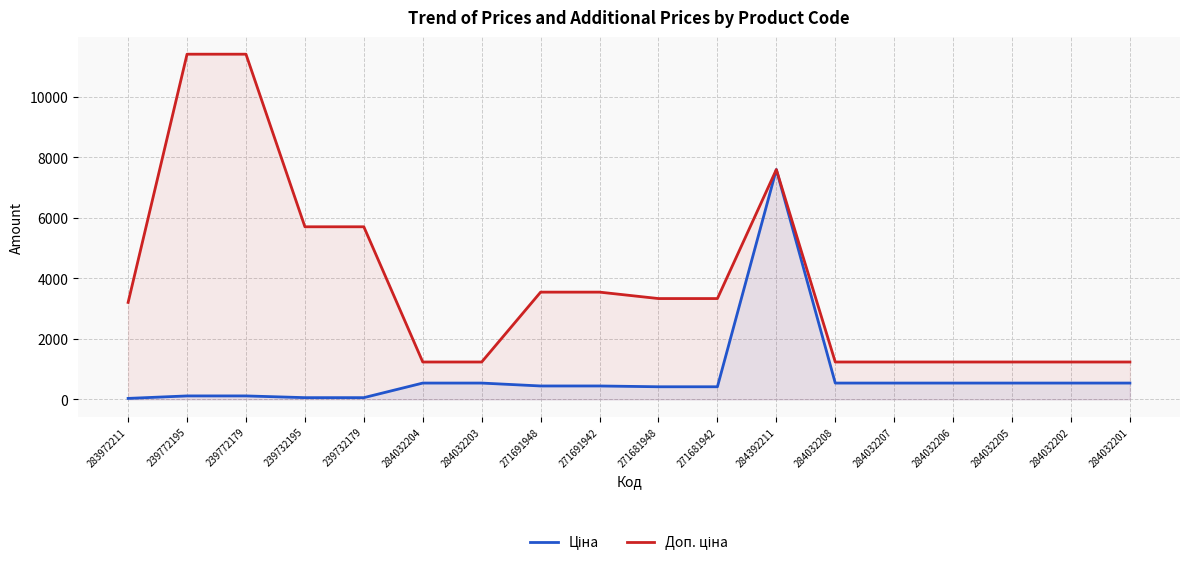

Where does the Доп. ціна series first go above 3332?

239772195